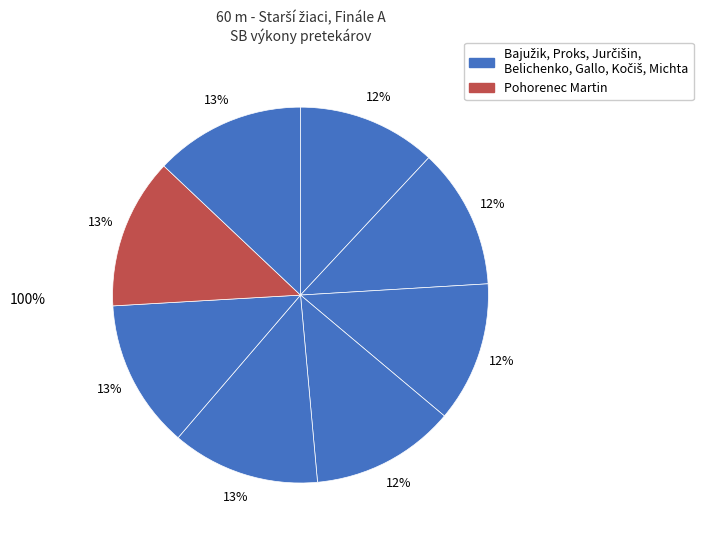

To the nearest percent, what is the difference between the largest and smallest slice percentages?

1%